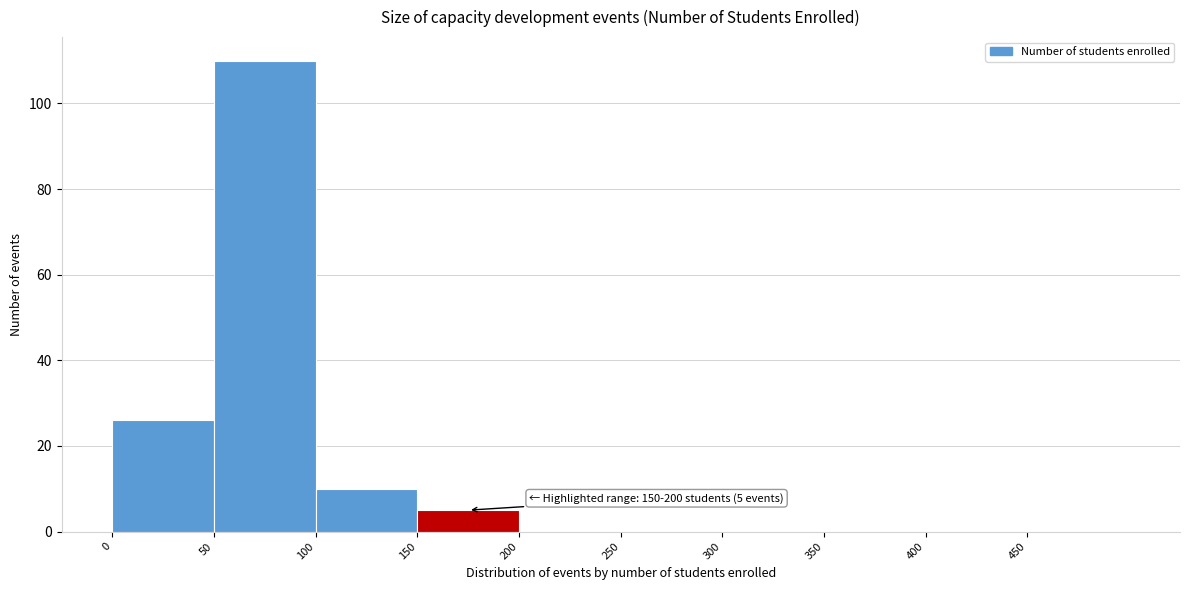

Which range on the x-axis has the tallest bar?

50 to 100